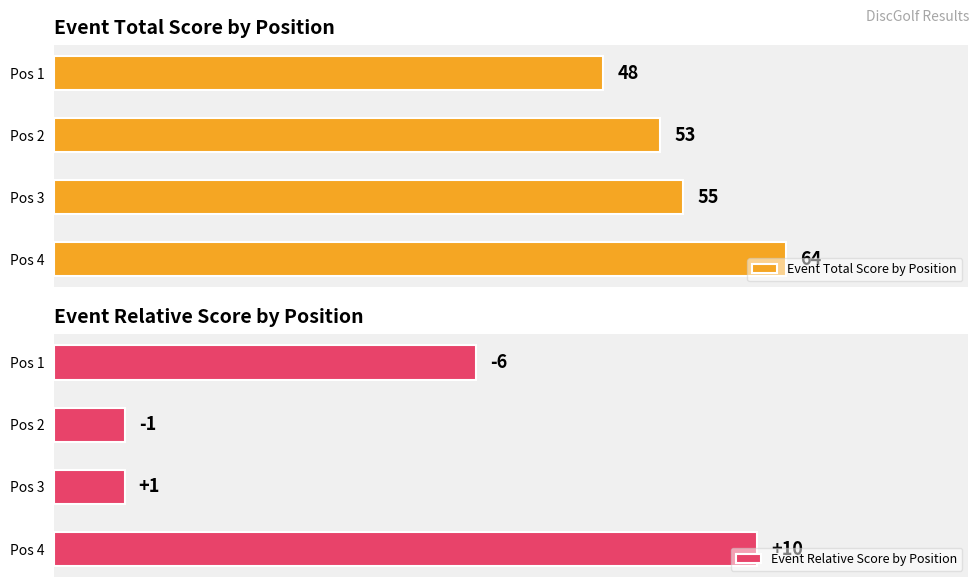

List the labels in order of Event Total Score by Position value, smallest first.

Pos 1, Pos 2, Pos 3, Pos 4